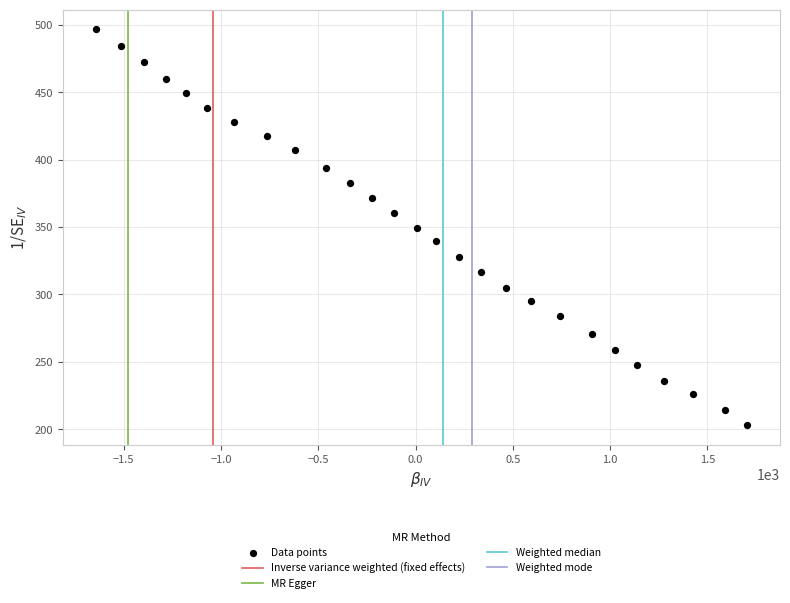

What is the range of X values (max minus min)?

3349.0